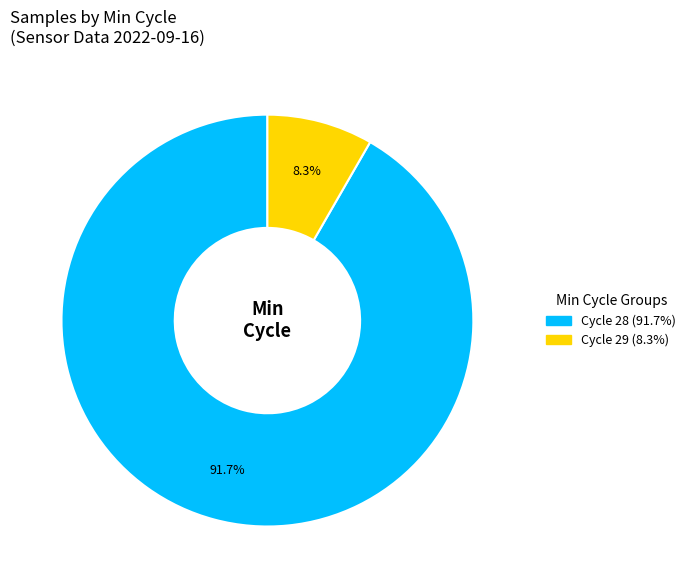

Is there a majority slice in this chart?

Yes